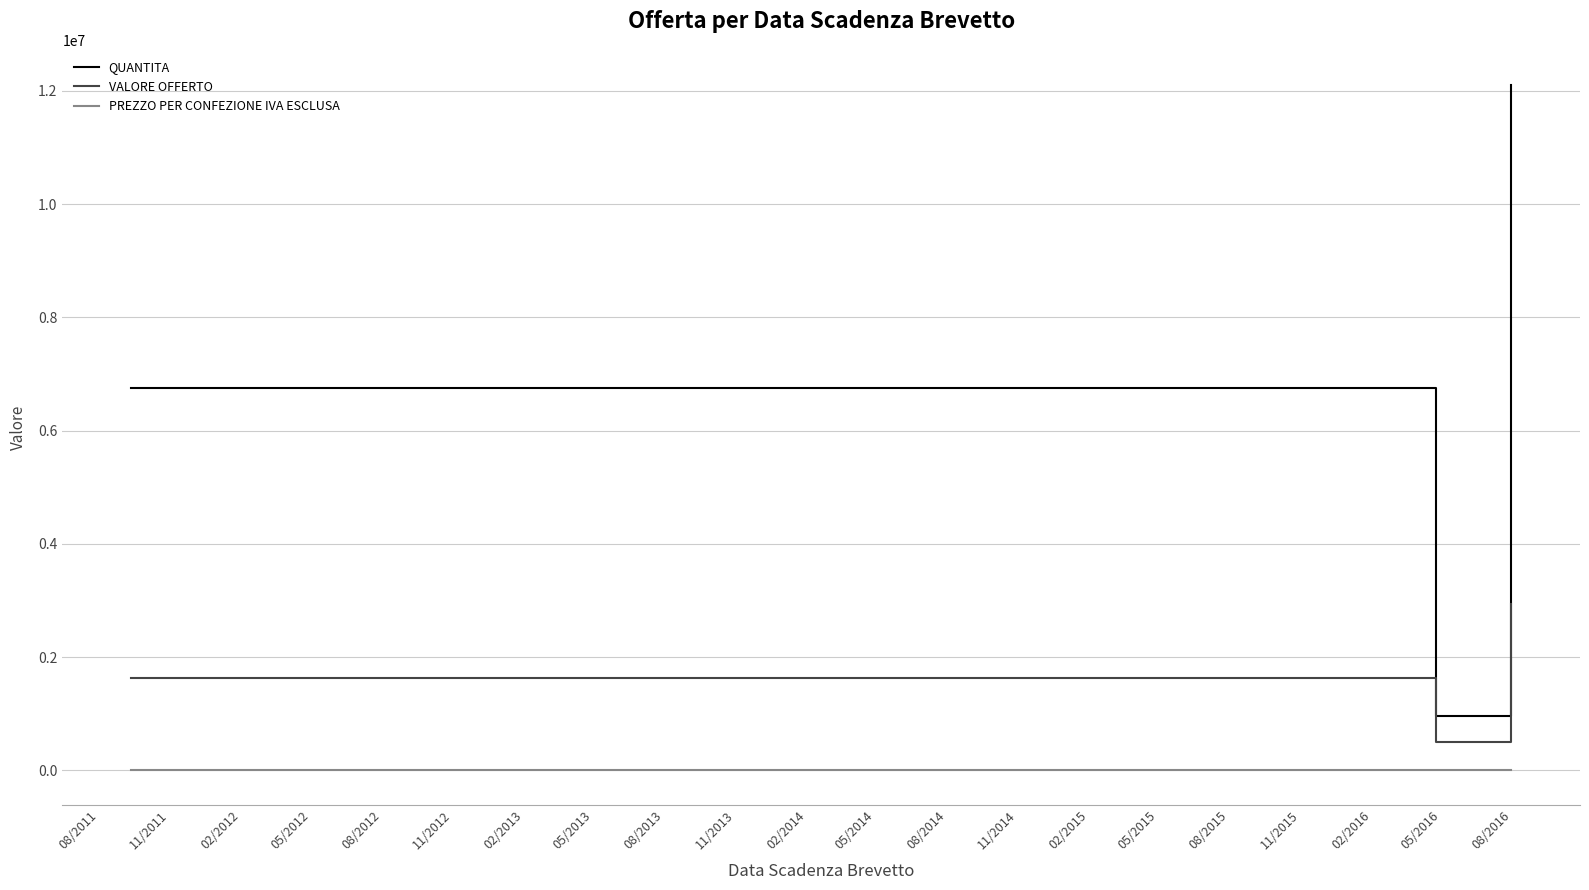

List the series in order of their overall mean, lowest first.

PREZZO PER CONFEZIONE IVA ESCLUSA, VALORE OFFERTO, QUANTITA